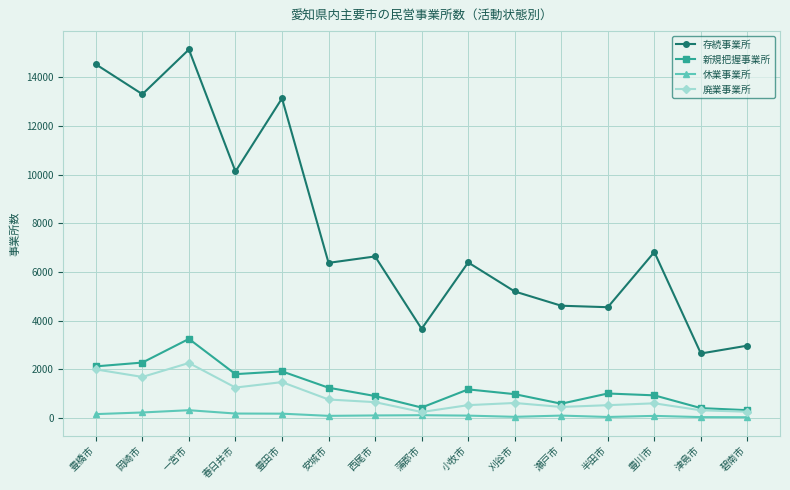

Rank the series by their maximum value, from lowest to highest.

休業事業所, 廃業事業所, 新規把握事業所, 存続事業所